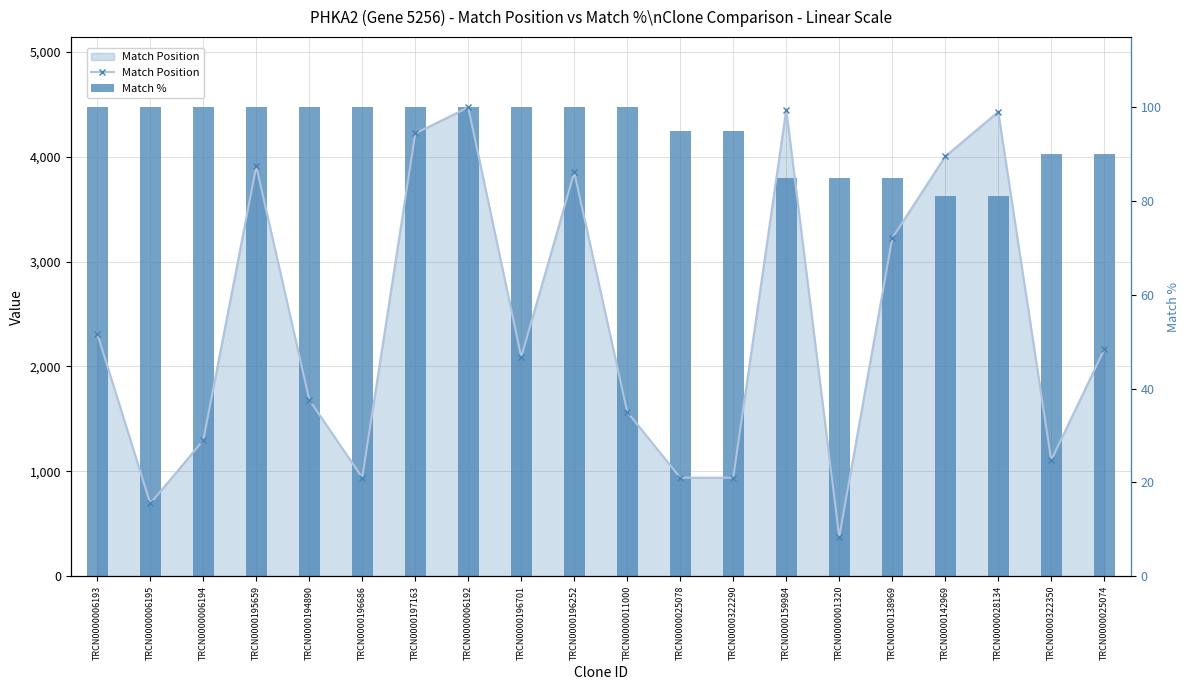

Which series has the widest spread of values?

Match Position